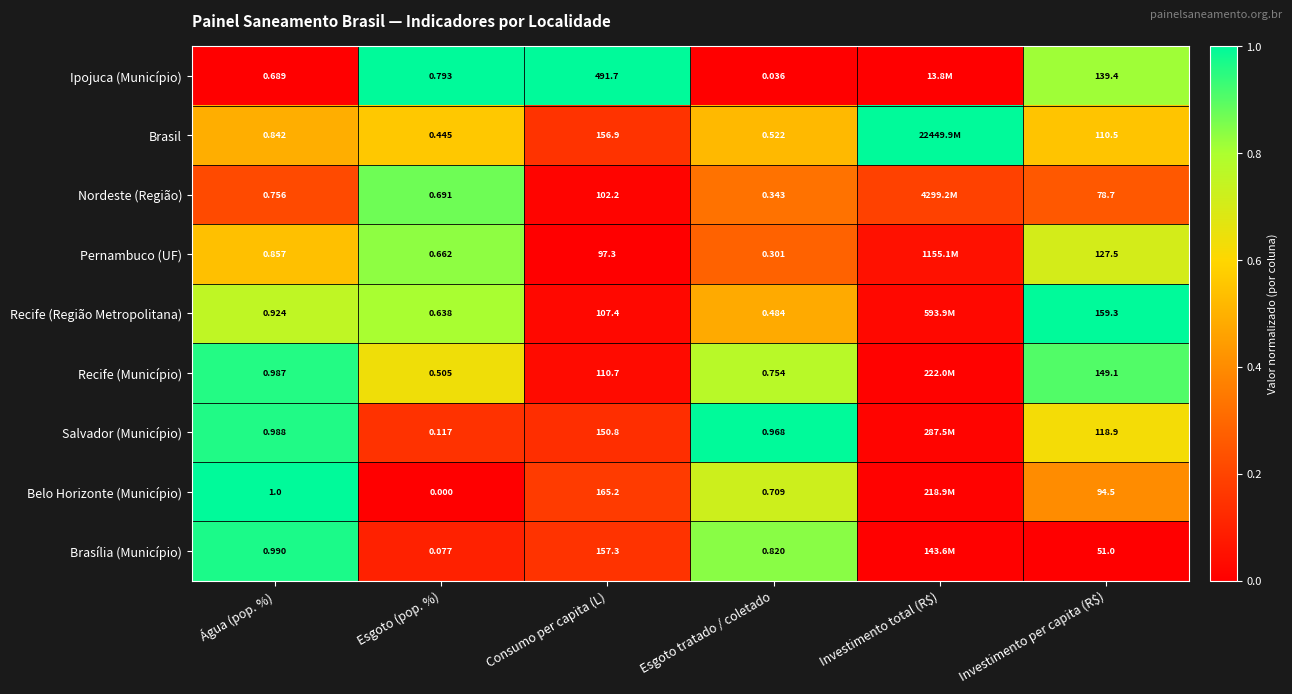

At Água (pop. %), list the series in order from smallest to largest.

Ipojuca (Município), Nordeste (Região), Brasil, Pernambuco (UF), Recife (Região Metropolitana), Recife (Município), Salvador (Município), Brasília (Município), Belo Horizonte (Município)